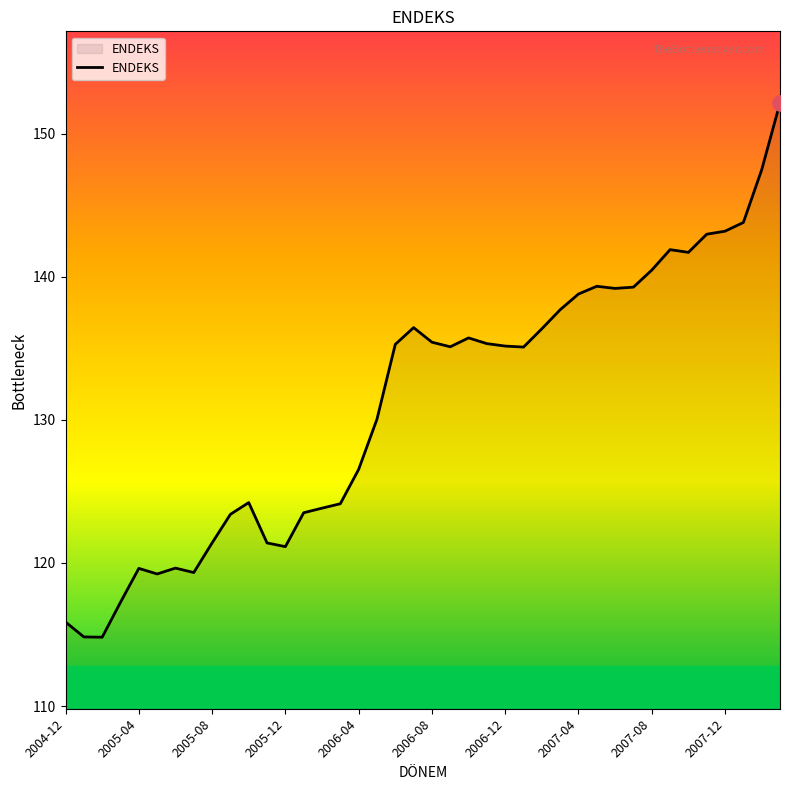

What is the greatest value displayed?

152.2